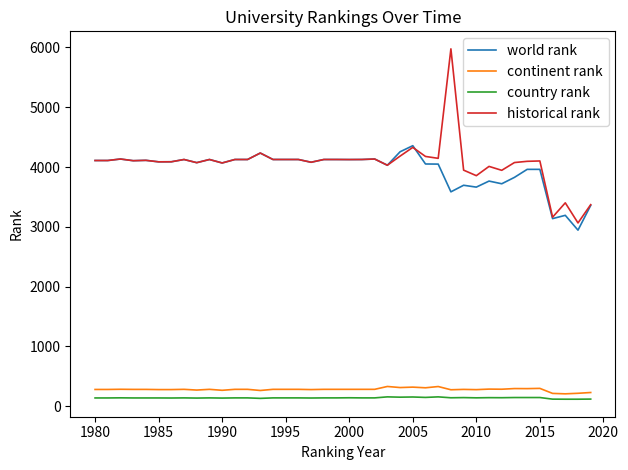

True or false: world rank and continent rank cross at least once.

False